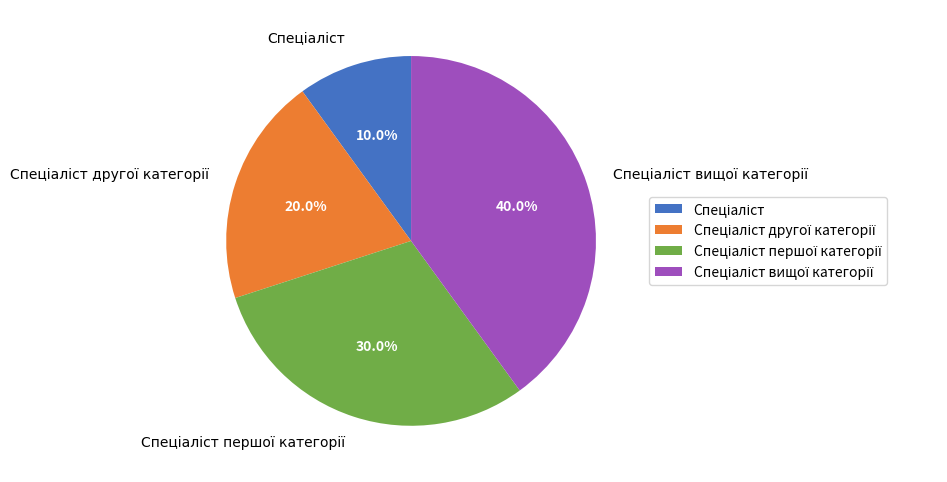

To the nearest percent, what is the difference between the largest and smallest slice percentages?

30%